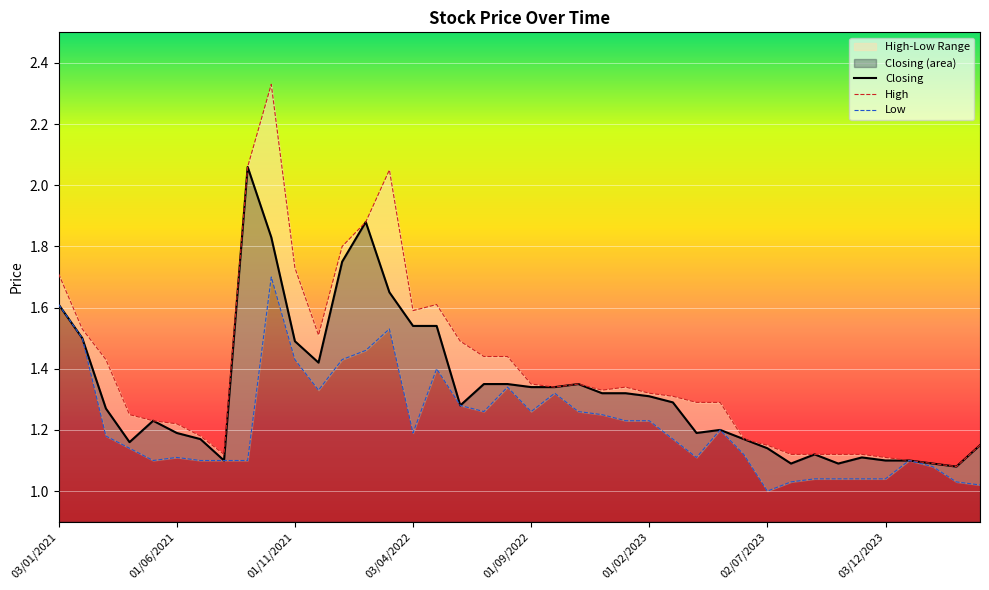

True or false: Low and High intersect in this chart.

False